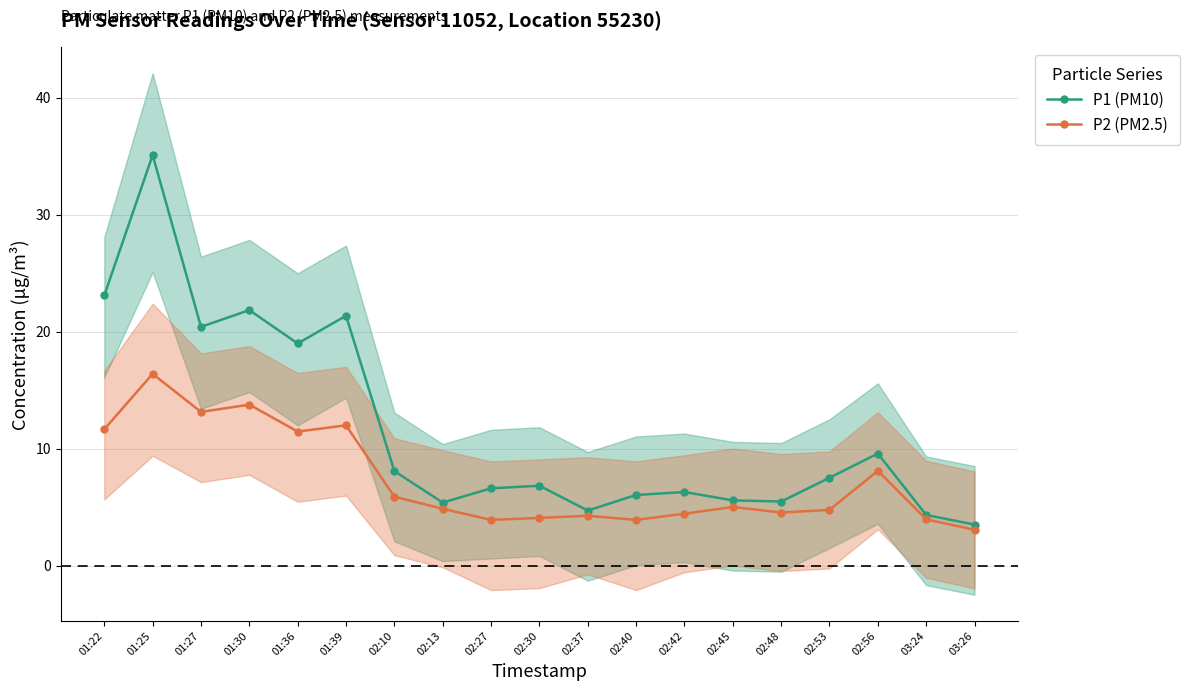

In P2 (PM2.5), how many points are lower than both neighbors (excluding endpoints)?

5